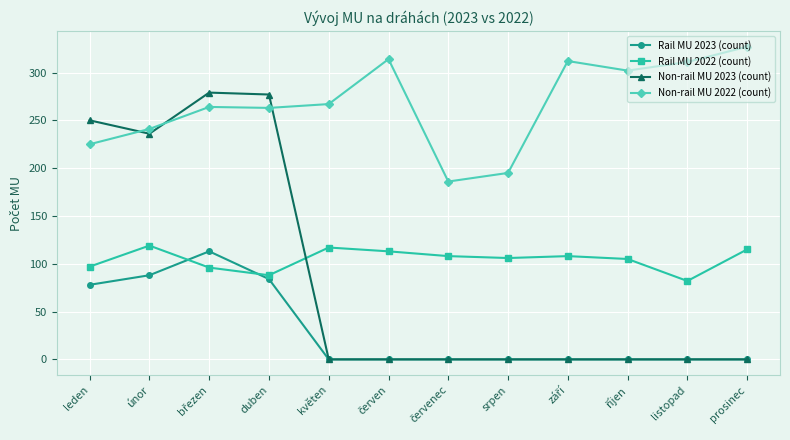

What is the difference between the Non-rail MU 2023 (count) values at květen and leden?

250